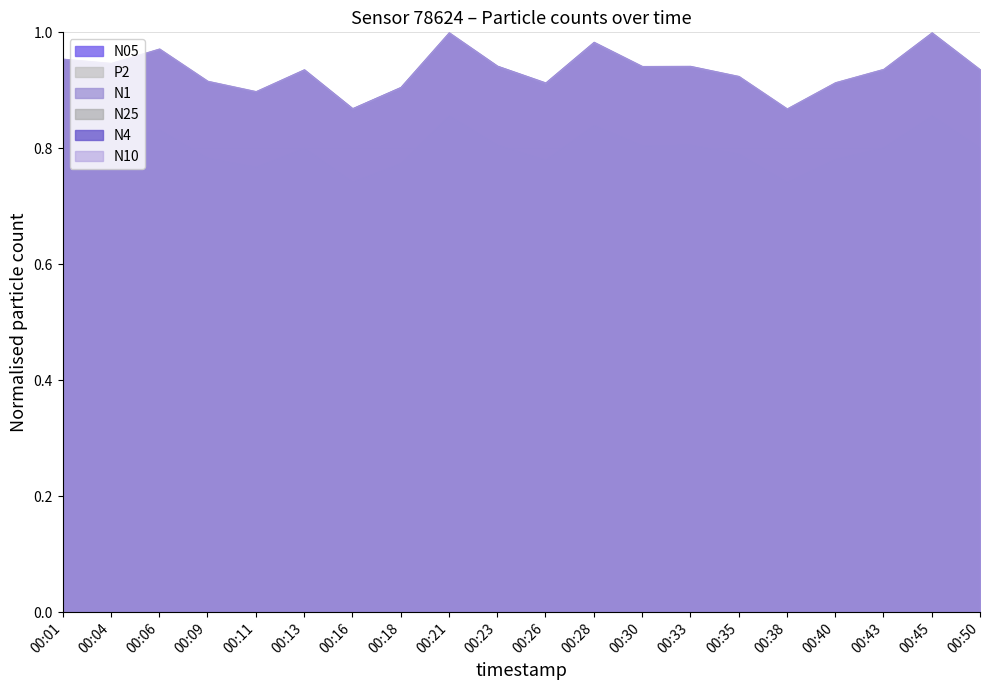

True or false: N25 has a value of 1.0 at 00:45.

True